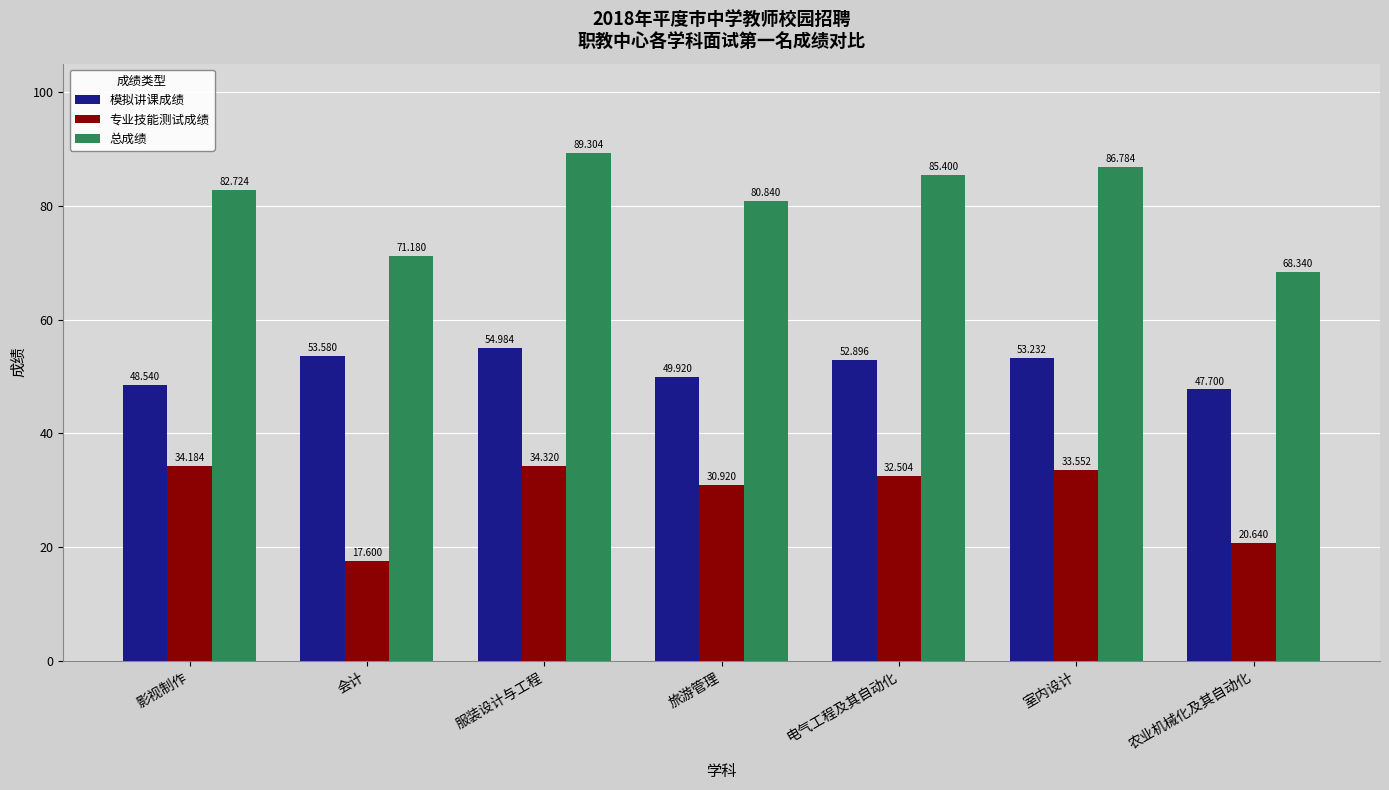

Which series has the largest total across all categories?

总成绩